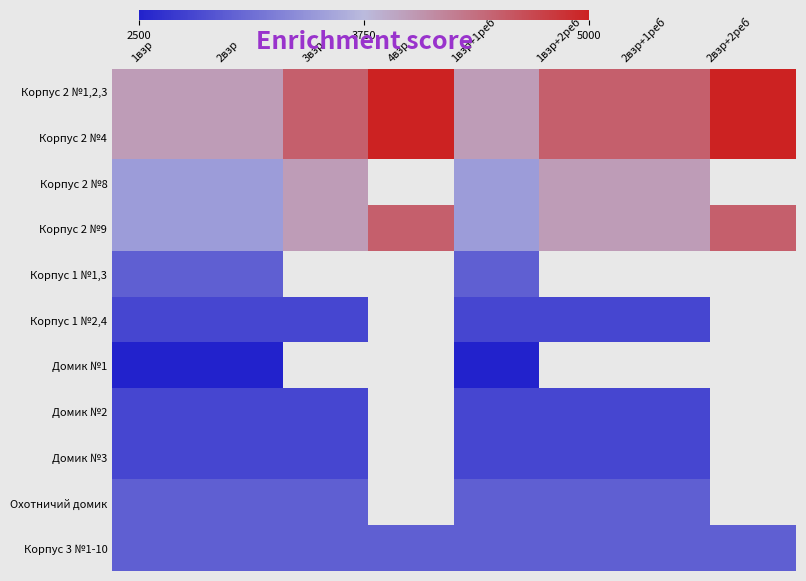

Rank the categories by Корпус 2 №4 value from highest to lowest.

4взр, 2взр+2реб, 3взр, 1взр+2реб, 2взр+1реб, 1взр, 2взр, 1взр+1реб